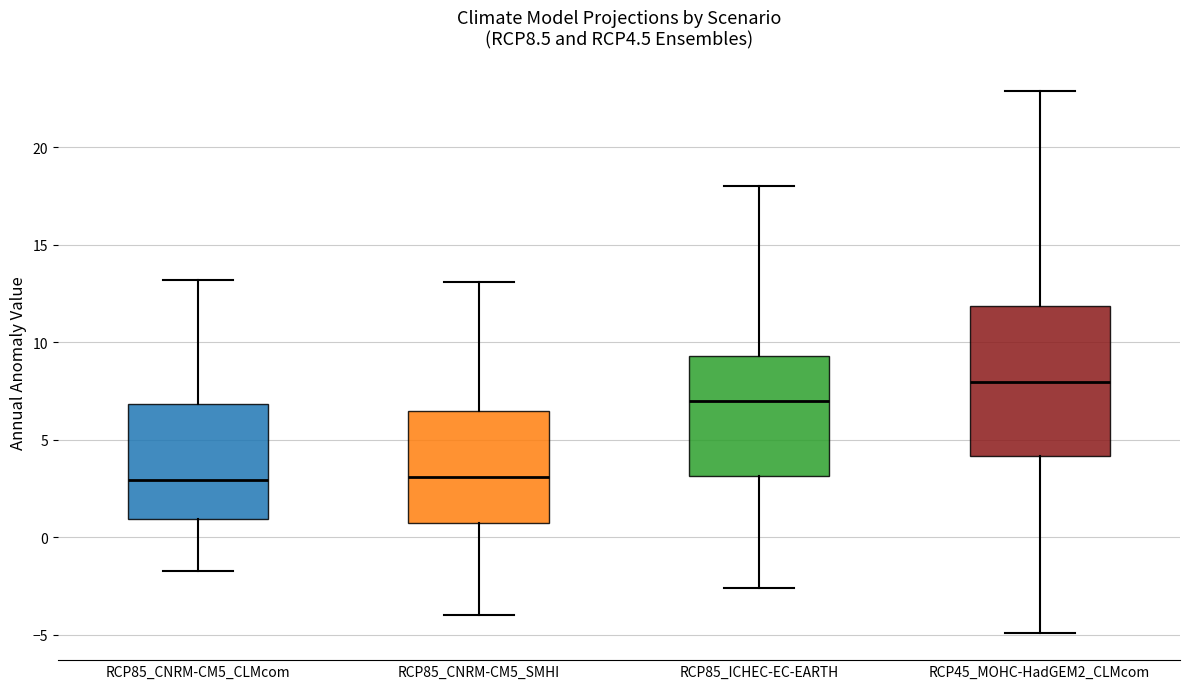

Reading left to right, read every box against the y-axis: the position of its median line, the range the box covers, and the ends of its whiskers. The values are not printed on the chart, so give them approximately, as read against the axis.

RCP85_CNRM-CM5_CLMcom: median 3.0, box 1.0 to 7.0, whiskers -1.5 to 13.0
RCP85_CNRM-CM5_SMHI: median 3.0, box 1.0 to 6.5, whiskers -4.0 to 13.0
RCP85_ICHEC-EC-EARTH: median 7.0, box 3.0 to 9.5, whiskers -2.5 to 18.0
RCP45_MOHC-HadGEM2_CLMcom: median 8.0, box 4.0 to 12.0, whiskers -5.0 to 23.0